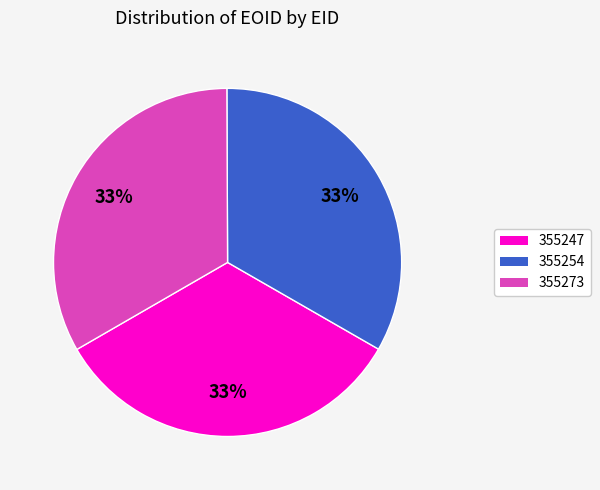

To the nearest percent, what percentage of the pie is 355247?

33%